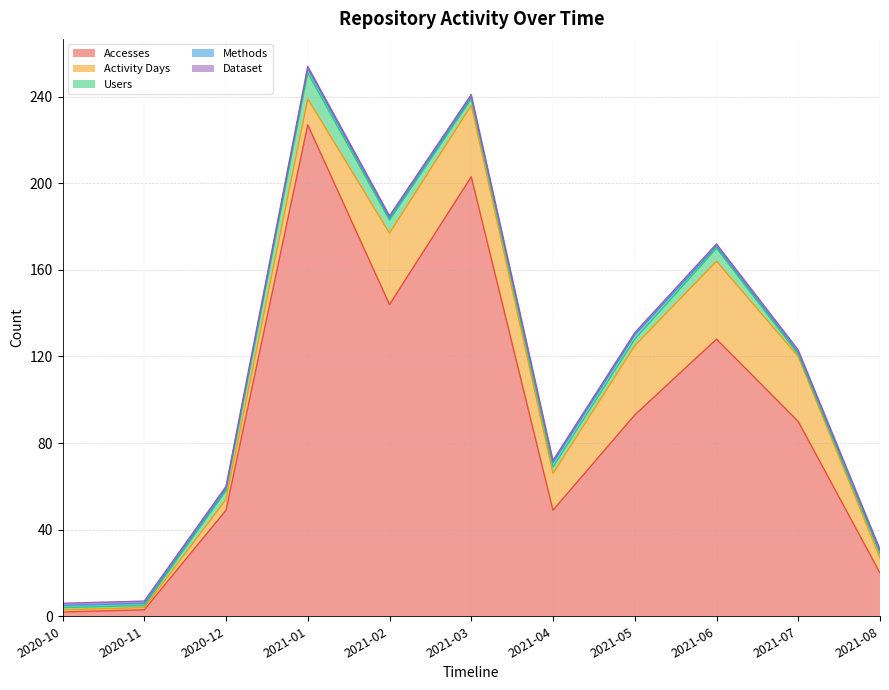

Which category has the lowest value across all series?

2020-10